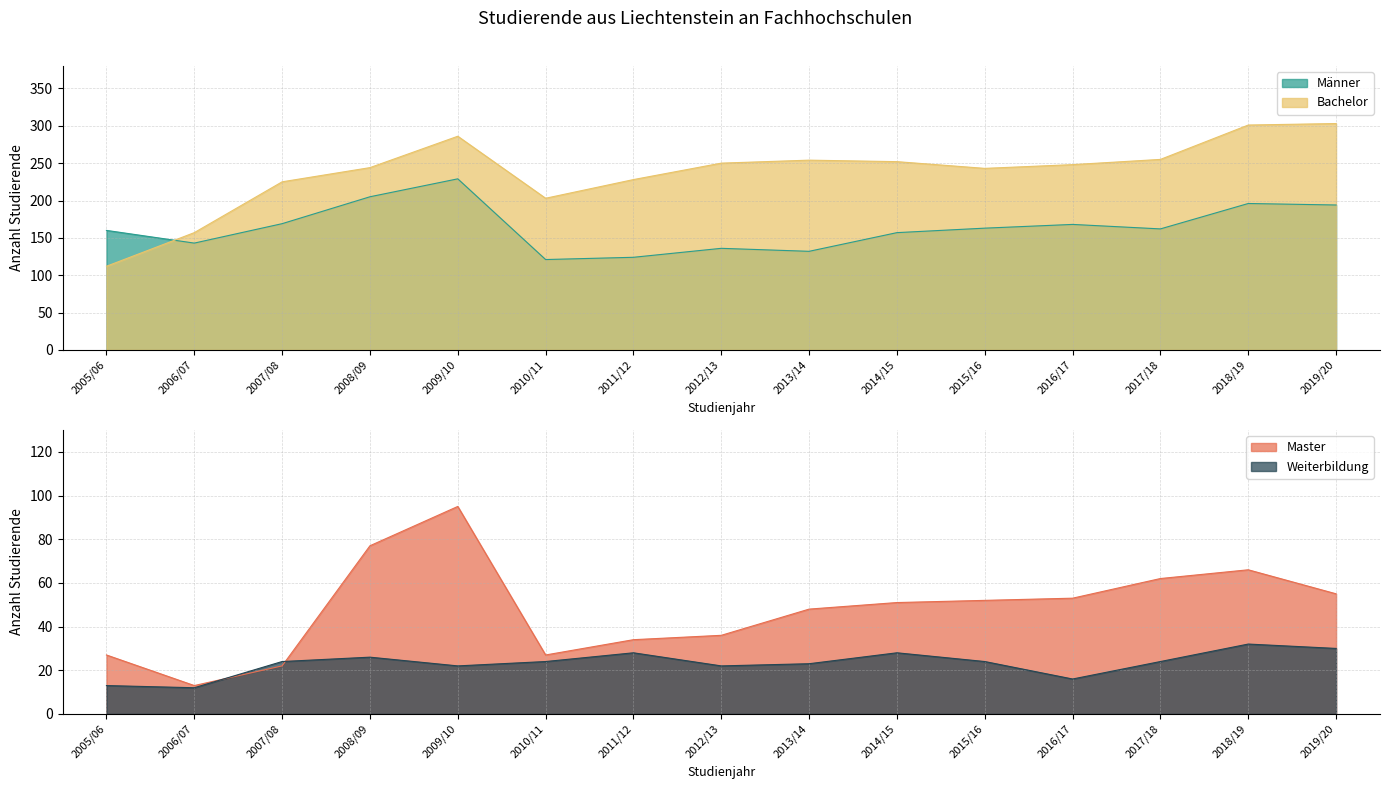

Rank the categories by Männer value from lowest to highest.

2010/11, 2011/12, 2013/14, 2012/13, 2006/07, 2014/15, 2005/06, 2017/18, 2015/16, 2016/17, 2007/08, 2019/20, 2018/19, 2008/09, 2009/10